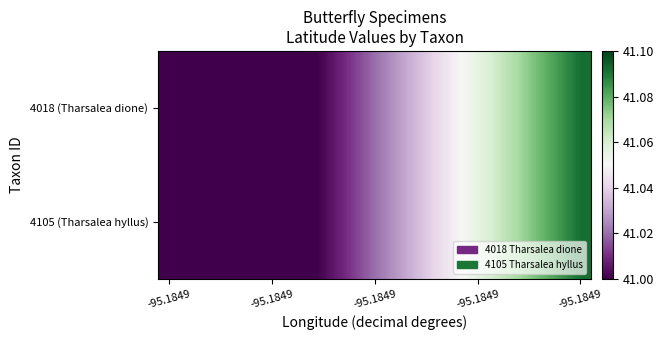

Which series has the largest range (max minus min)?

4018 (Tharsalea dione)